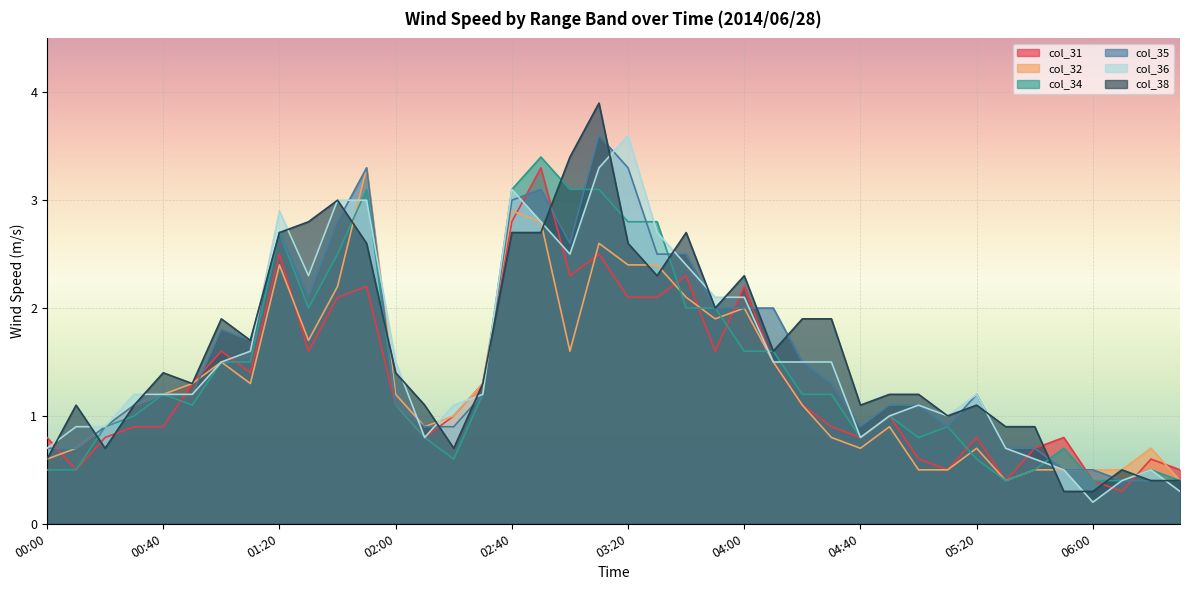

What is the maximum value shown in the chart?

3.9